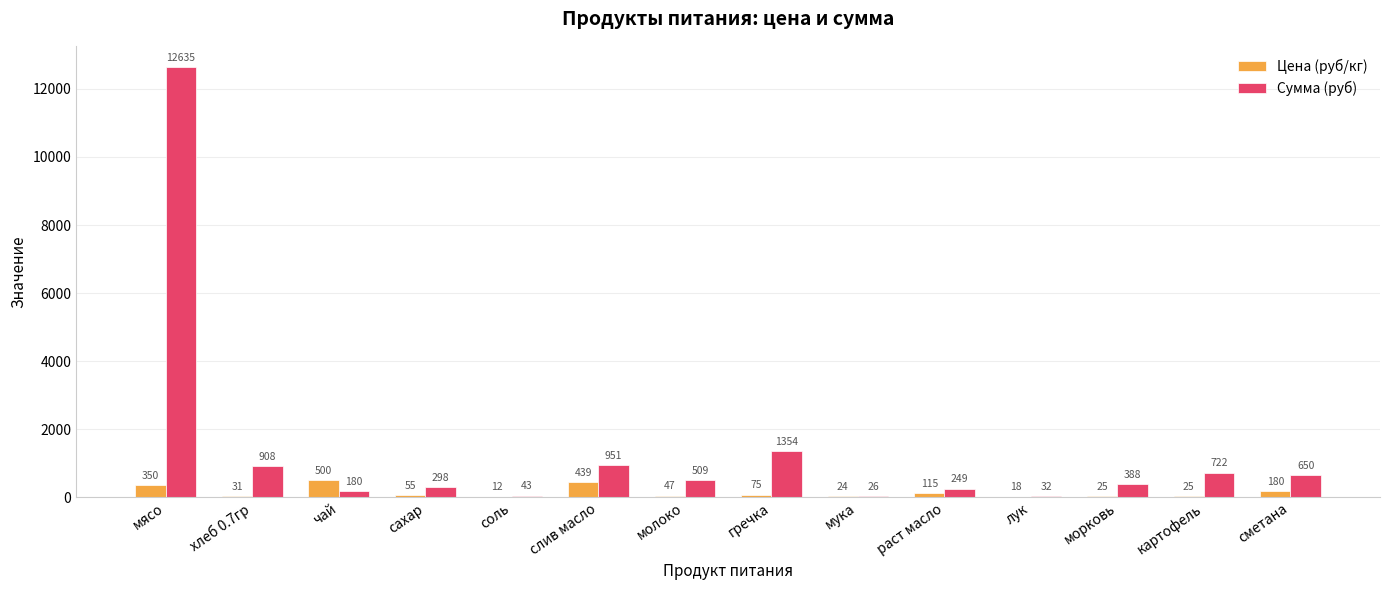

At which category is the sum across all series the highest?

мясо